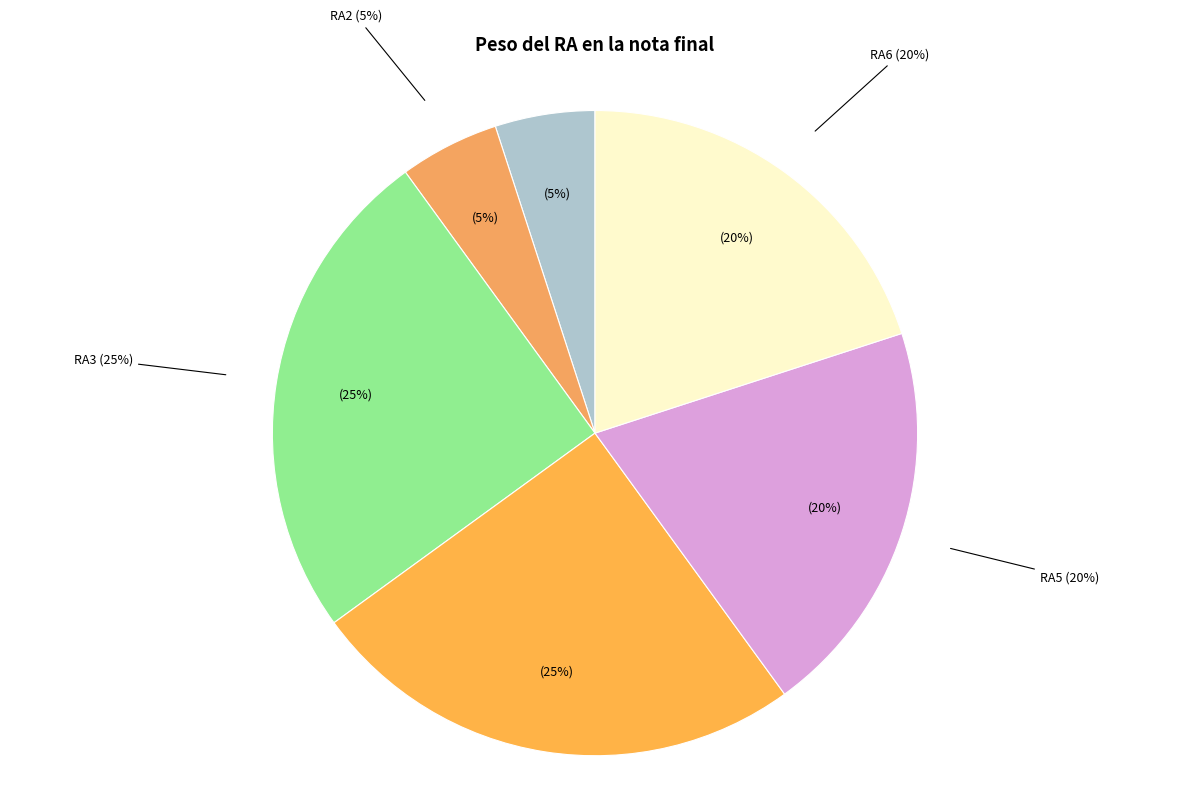

Rank the categories by value from lowest to highest.

RA1, RA2, RA5, RA6, RA3, RA4